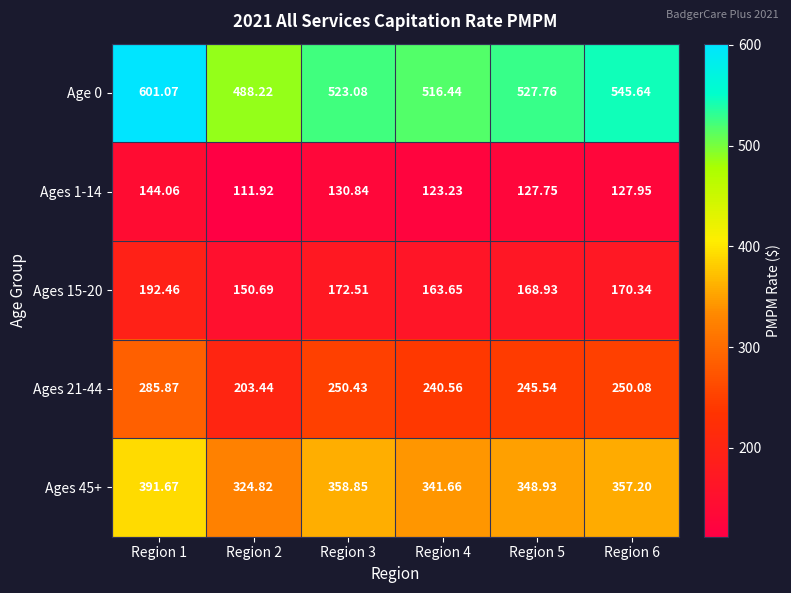

At which category is the sum across all series the highest?

Region 1